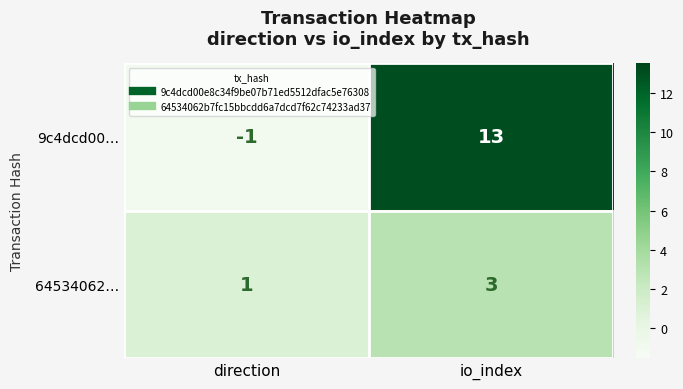

What is the sum of the 64534062… values at direction and io_index?

4